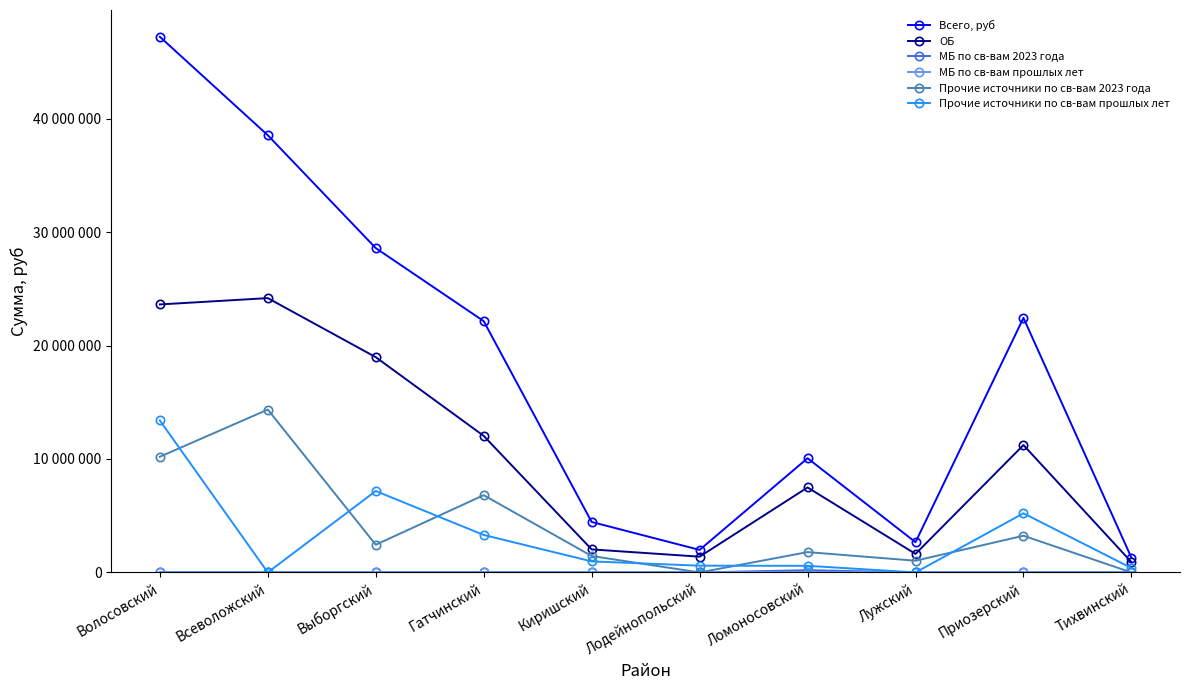

Reading left to right, extract all data points from this chart.

Всего, руб: 47215193.8	38536473.0	28590514.8	22150000.0	4450000.0	1985545.0	10065994.8	2665000.0	22437082.8	1300000.0
ОБ: 23622578.2	24180325.7	18974703.7	12037327.6	2030599.7	1389881.5	7490710.1	1632690.5	11227994.3	910000.0
МБ по св-вам 2023 года: 0.0	0.0	0.0	0.0	0.0	0.0	200000.0	0.0	0.0	0.0
МБ по св-вам прошлых лет: 0.0	0.0	0.0	0.0	0.0	0.0	0.0	0.0	0.0	0.0
Прочие источники по св-вам 2023 года: 10197024.9	14356147.3	2440162.0	6809837.4	1446542.5	0.0	1791595.8	1032309.5	3234889.6	0.0
Прочие источники по св-вам прошлых лет: 13395590.7	0.0	7175649.1	3302835.0	972857.8	595663.5	583689.0	0.0	5212299.5	390000.0